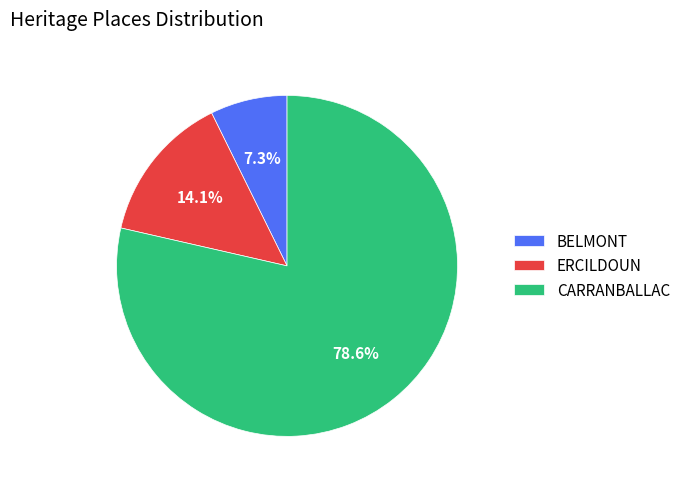

Is the sum of BELMONT and ERCILDOUN greater than half?

No